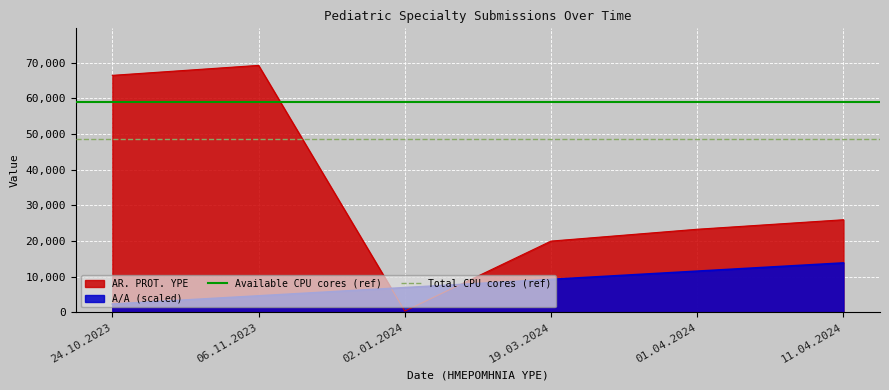

True or false: Total CPU cores (ref) has a value of 84381.7 at 06.11.2023.

False